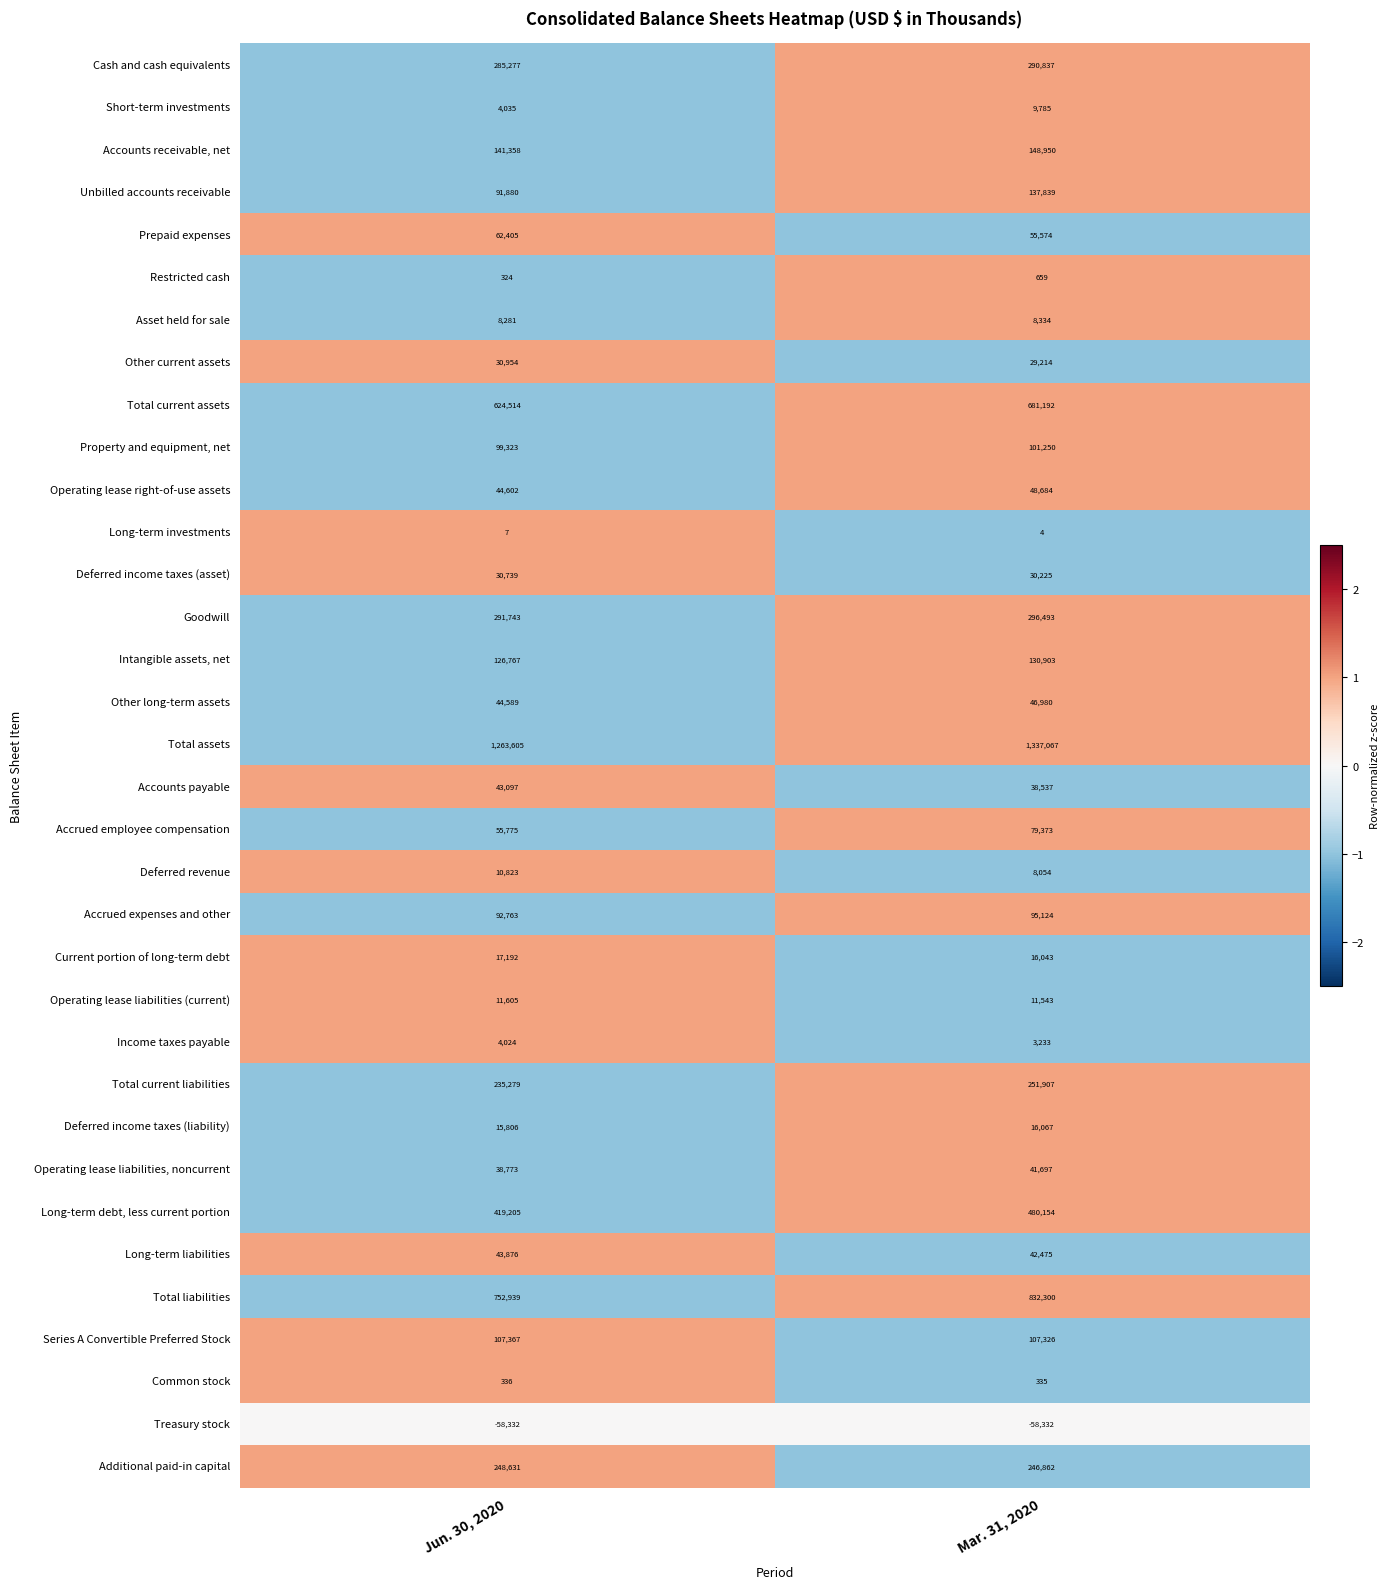

Which series has the largest total across all categories?

Total assets